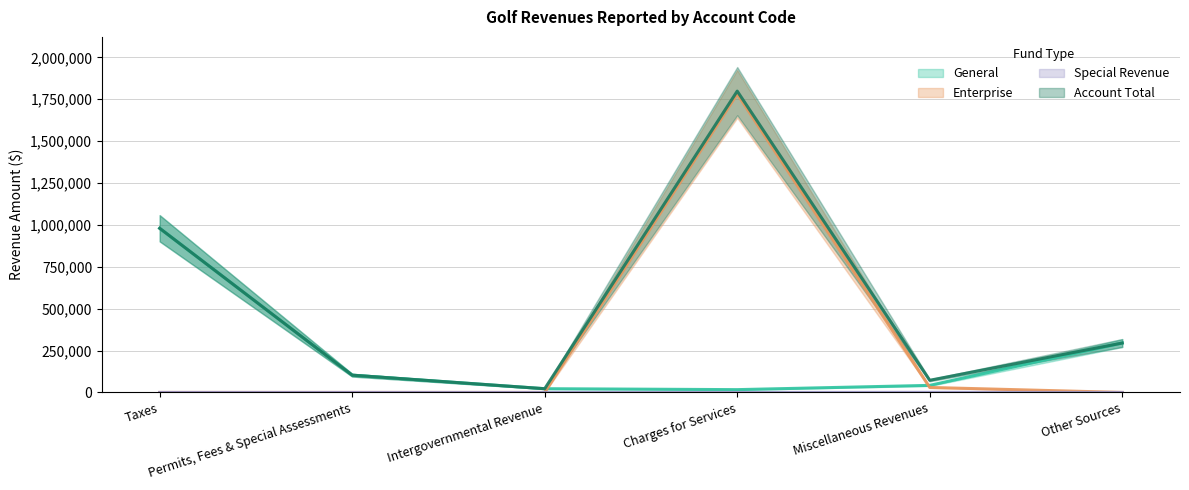

Is it true that Enterprise equals 0 at Other Sources?

True